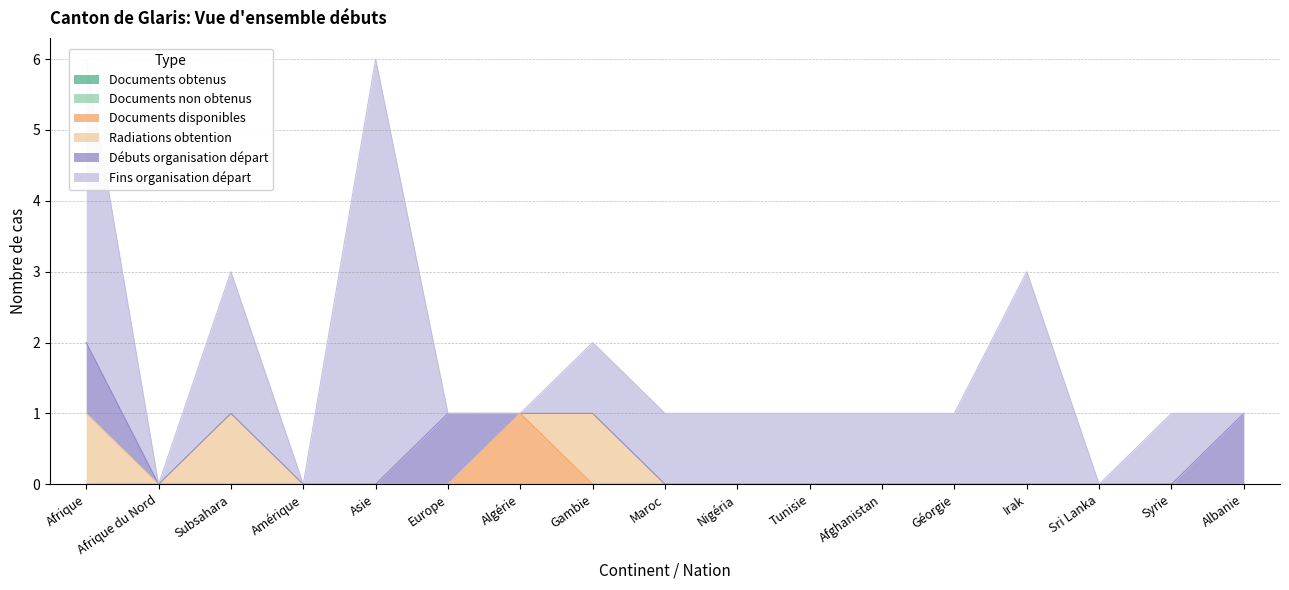

Reading left to right, transcribe all the data shown in this chart.

Documents obtenus: 0	0	0	0	0	0	0	0	0	0	0	0	0	0	0	0	0
Documents non obtenus: 0	0	0	0	0	0	0	0	0	0	0	0	0	0	0	0	0
Documents disponibles: 0	0	0	0	0	0	1	0	0	0	0	0	0	0	0	0	0
Radiations obtention: 1	0	1	0	0	0	0	1	0	0	0	0	0	0	0	0	0
Débuts organisation départ: 1	0	0	0	0	1	0	0	0	0	0	0	0	0	0	0	1
Fins organisation départ: 4	0	2	0	6	0	0	1	1	1	1	1	1	3	0	1	0